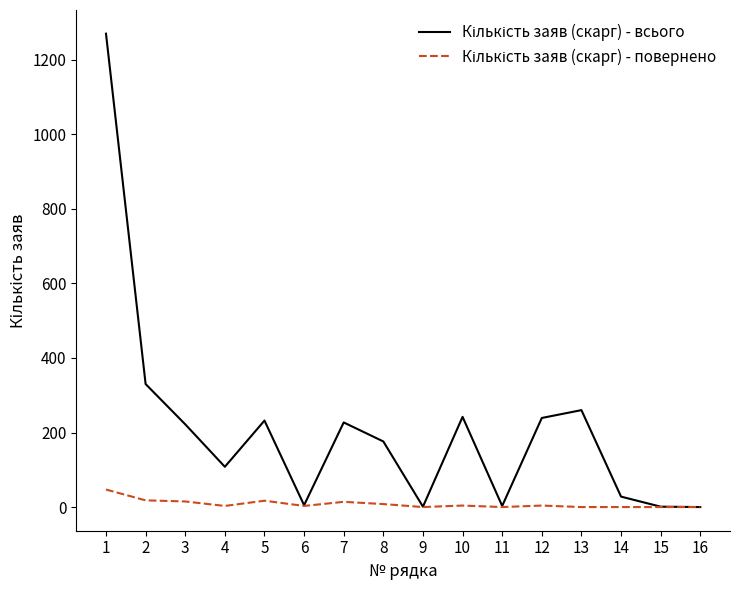

What is the difference between the Кількість заяв (скарг) - всього values at 14 and 10?

214